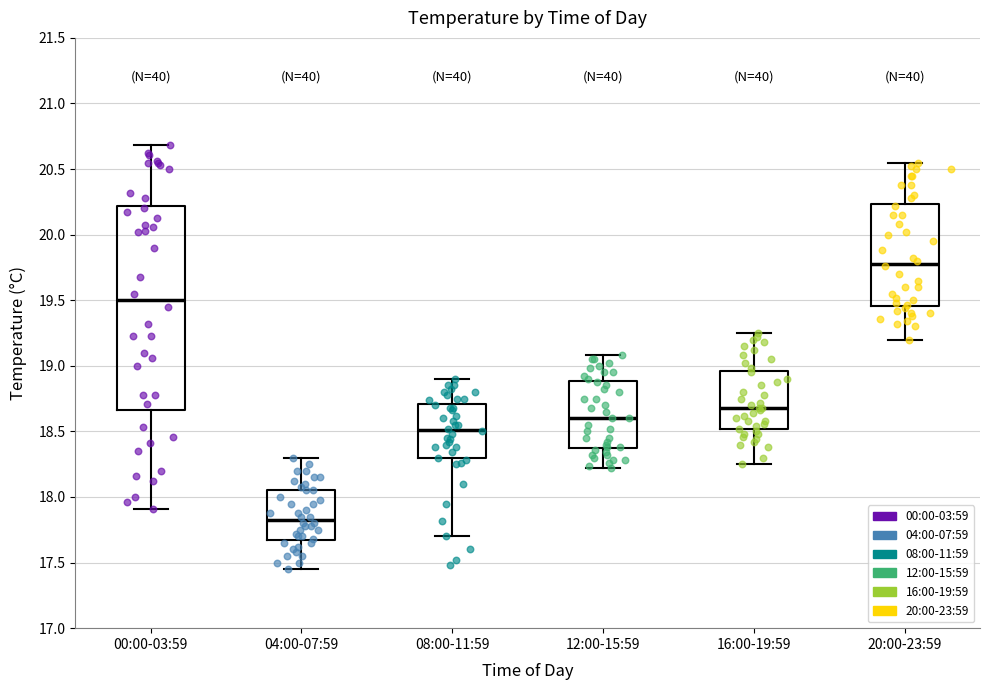

Reading left to right, read every box against the y-axis: the position of its median line, the range the box covers, and the ends of its whiskers. The values are not printed on the chart, so give them approximately, as read against the axis.

00:00-03:59: median 19.50, box 18.65 to 20.20, whiskers 17.90 to 20.70
04:00-07:59: median 17.85, box 17.65 to 18.05, whiskers 17.45 to 18.30
08:00-11:59: median 18.50, box 18.30 to 18.70, whiskers 17.70 to 18.90
12:00-15:59: median 18.60, box 18.40 to 18.90, whiskers 18.20 to 19.10
16:00-19:59: median 18.70, box 18.50 to 18.95, whiskers 18.25 to 19.25
20:00-23:59: median 19.80, box 19.45 to 20.25, whiskers 19.20 to 20.55